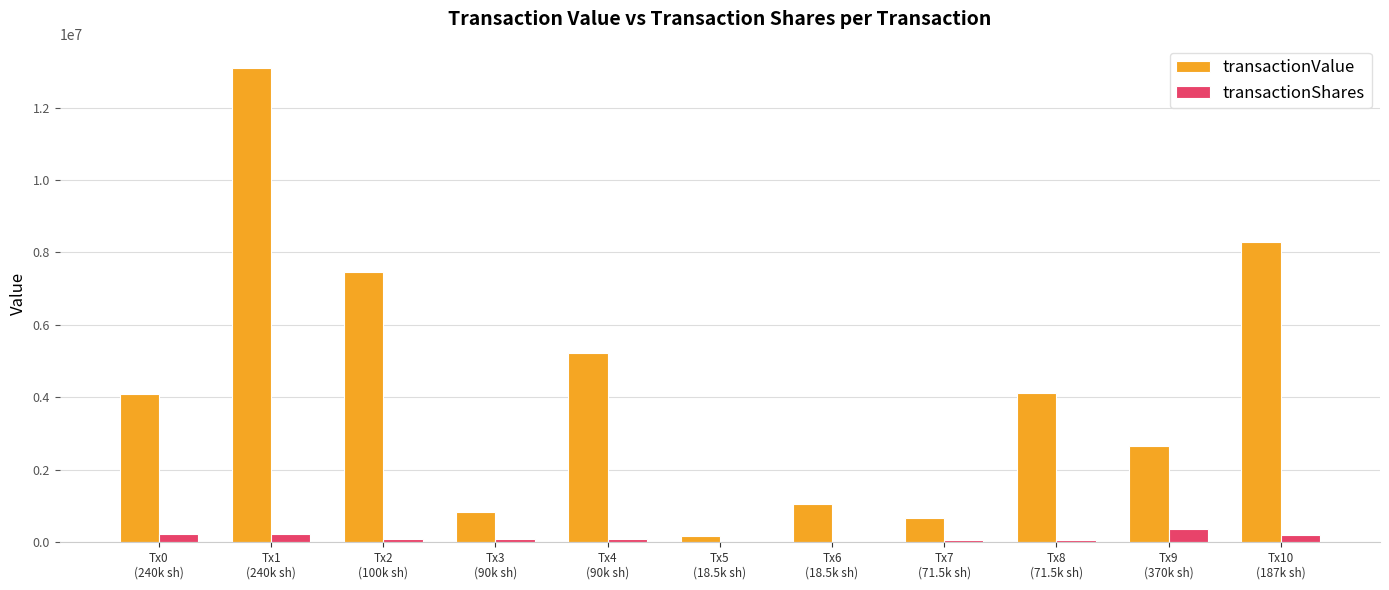

What is the greatest value displayed?

13089000